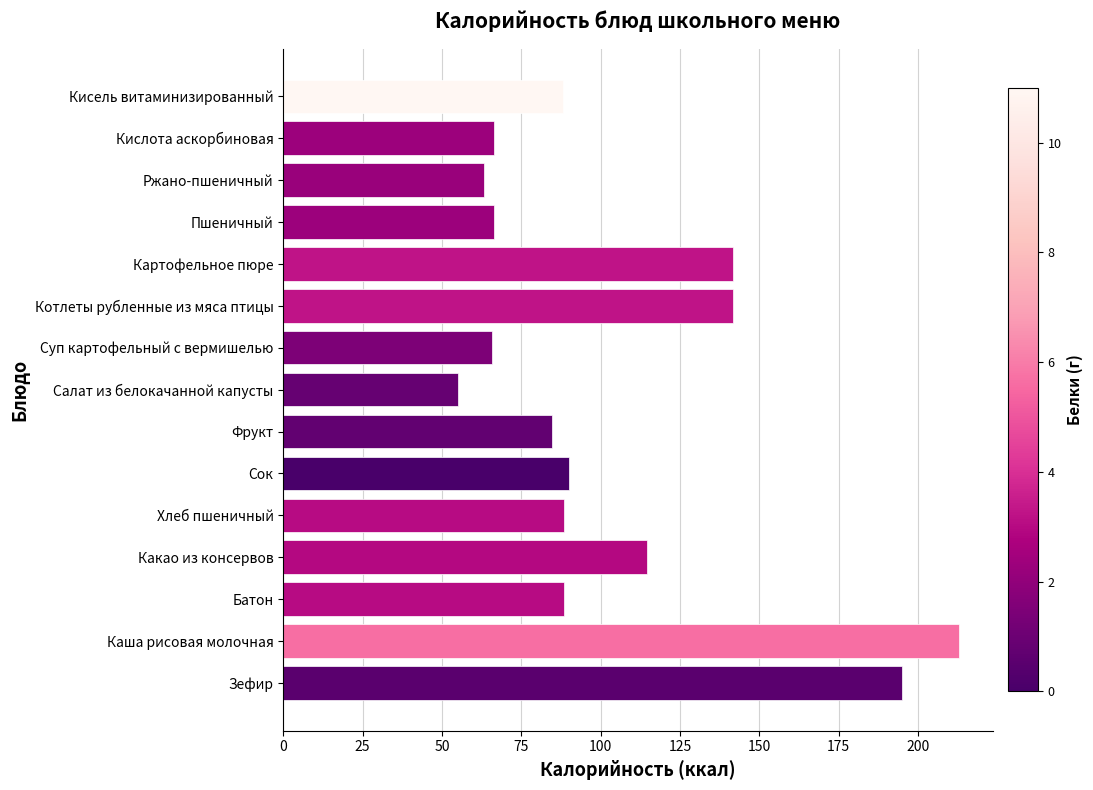

At which category does the chart reach its peak across all series?

Каша рисовая молочная